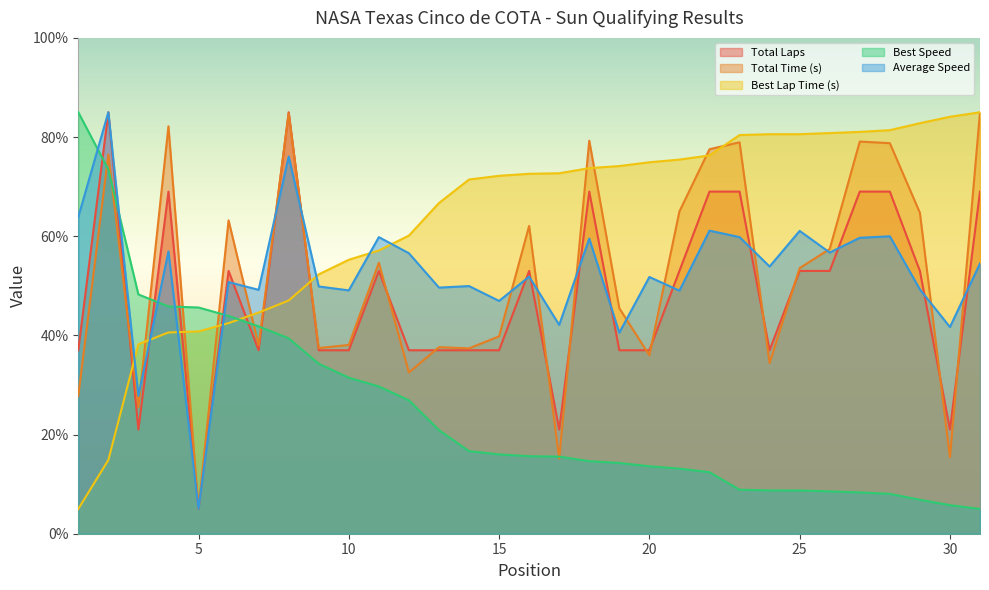

What is the approximate value of Best Speed at 22?

12.4